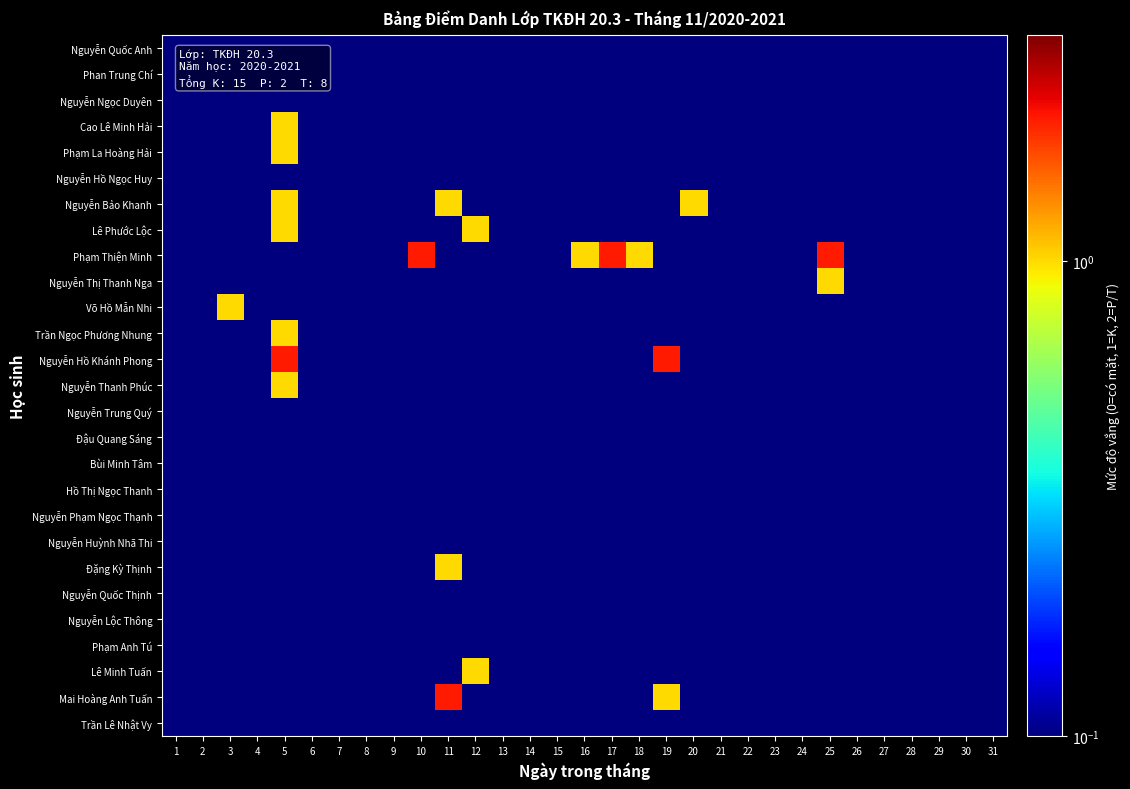

What is the smallest value displayed?

0.1